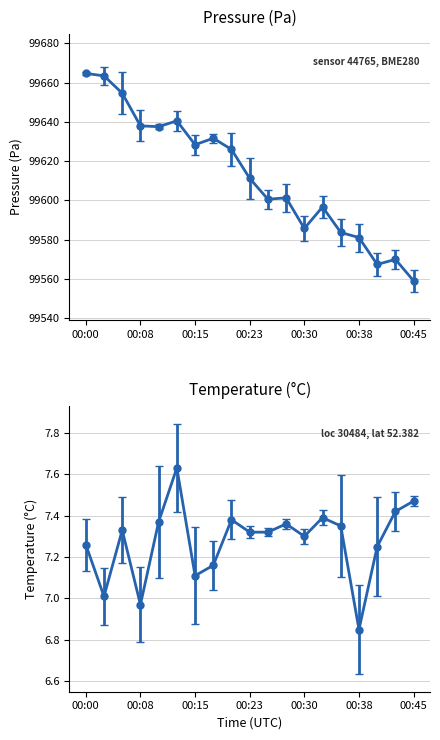

What is the value of the pressure point at the 19th from the left?

99559.0